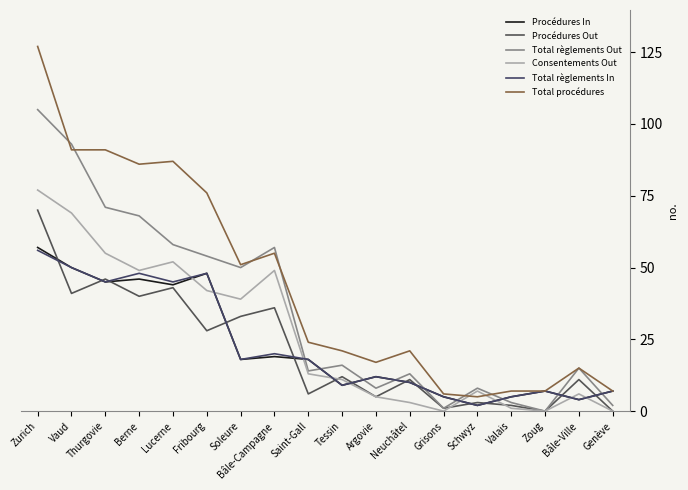

What is the difference between the highest and lowest values at Zoug?

7